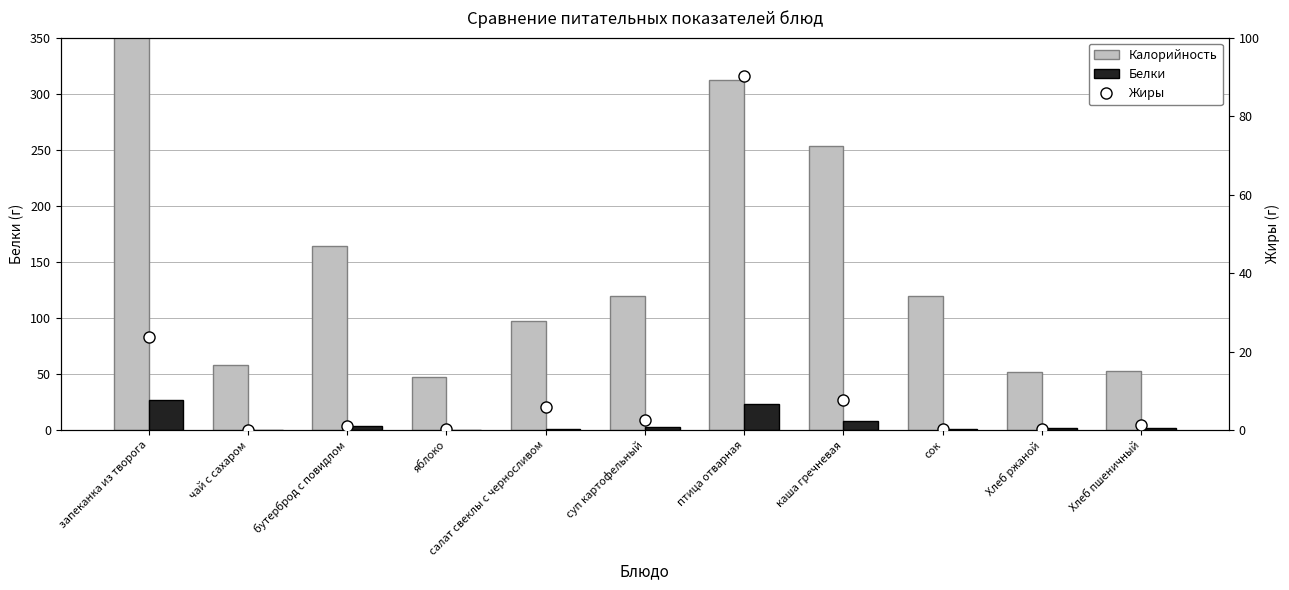

How many data points in Белки are above 2?

5